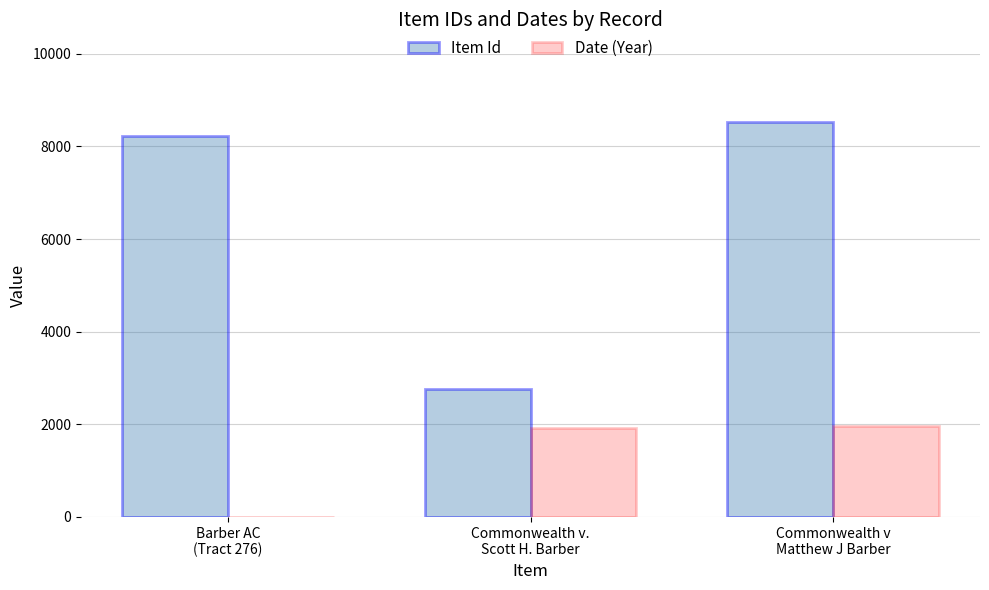

What are all the series names shown in the legend?

Item Id, Date (Year)